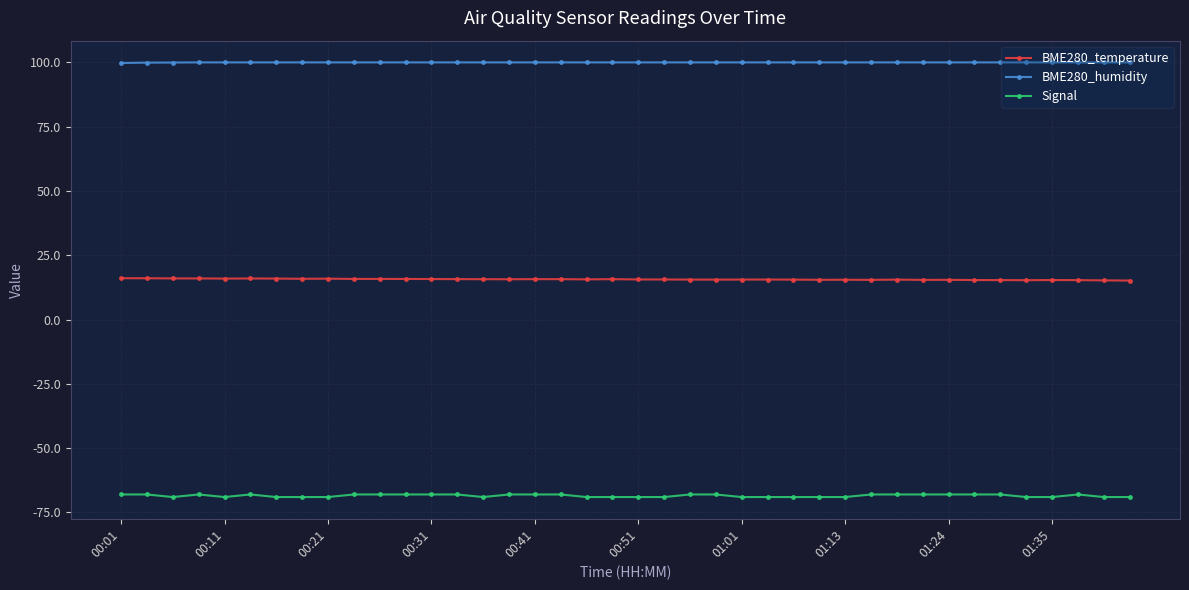

True or false: BME280_humidity and BME280_temperature cross at least once.

False